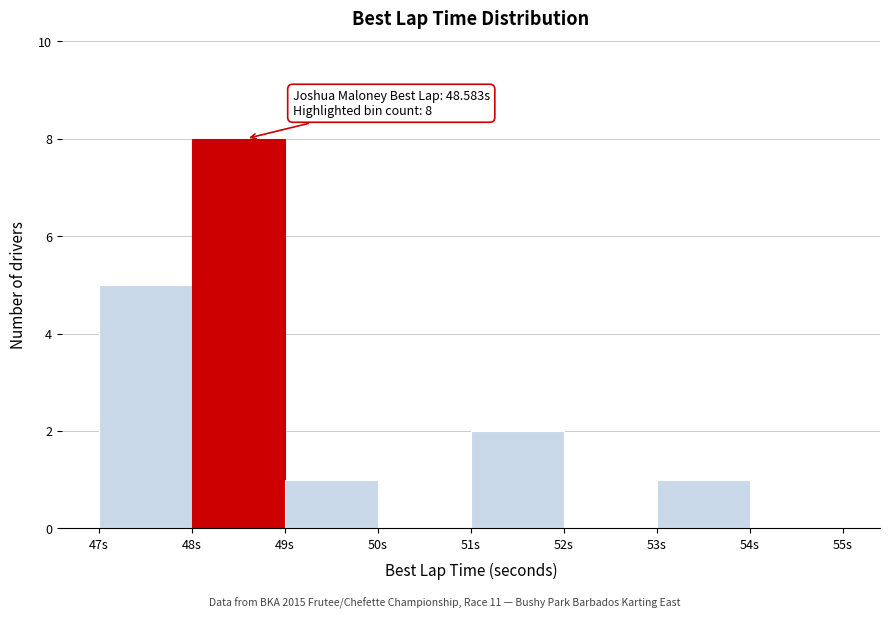

Over which range of the x-axis is the bar tallest?

48 to 49